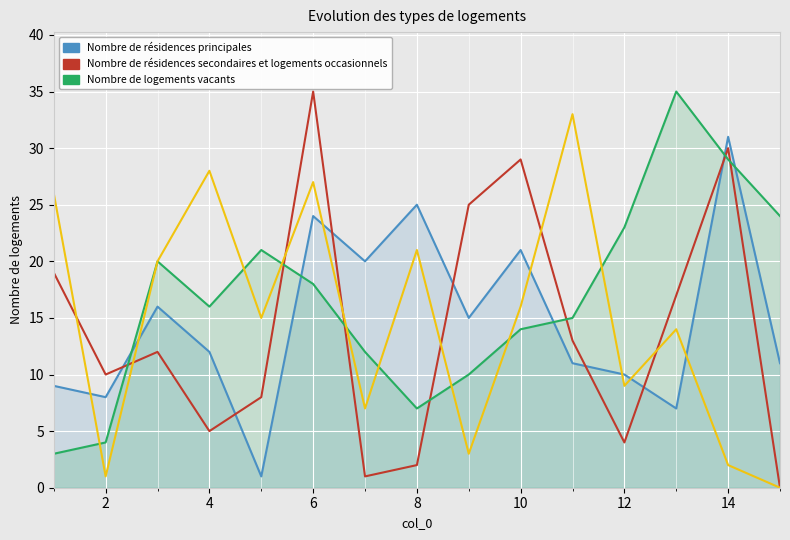

The Nombre de logements vacants series shows 16 at 16. True or false?

False